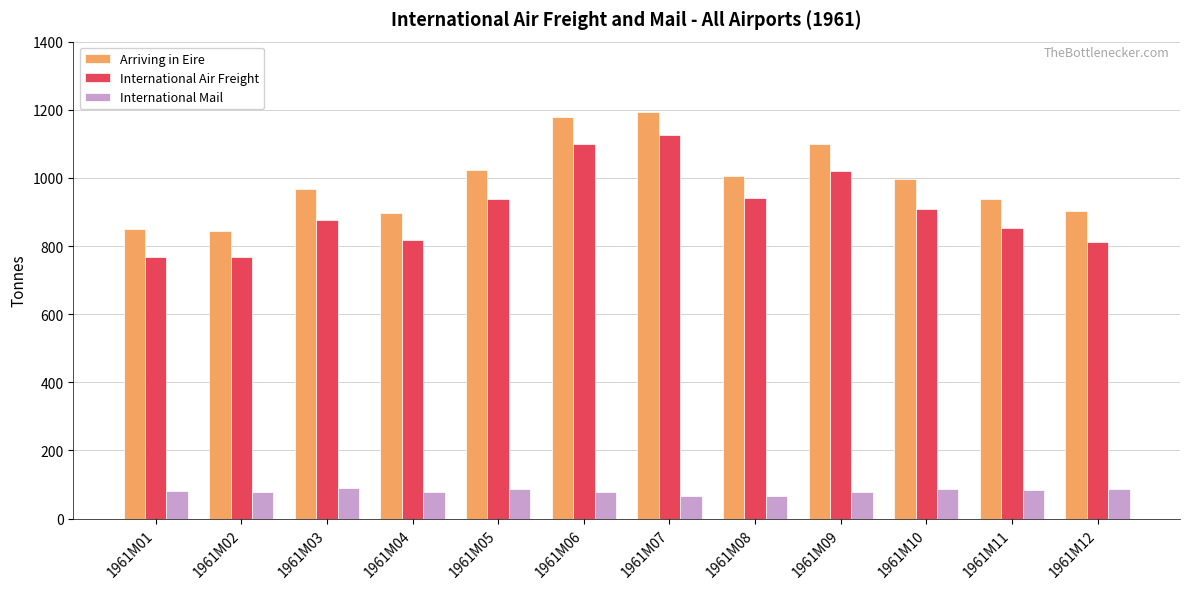

What is the maximum value shown in the chart?

1194